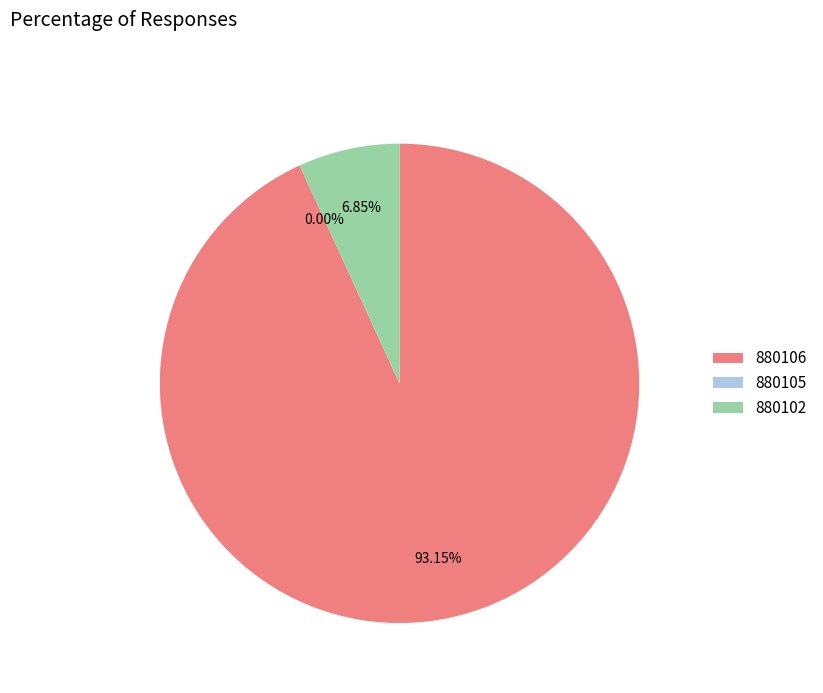

To the nearest percent, what is the combined percentage of 880106 and 880105?

93%